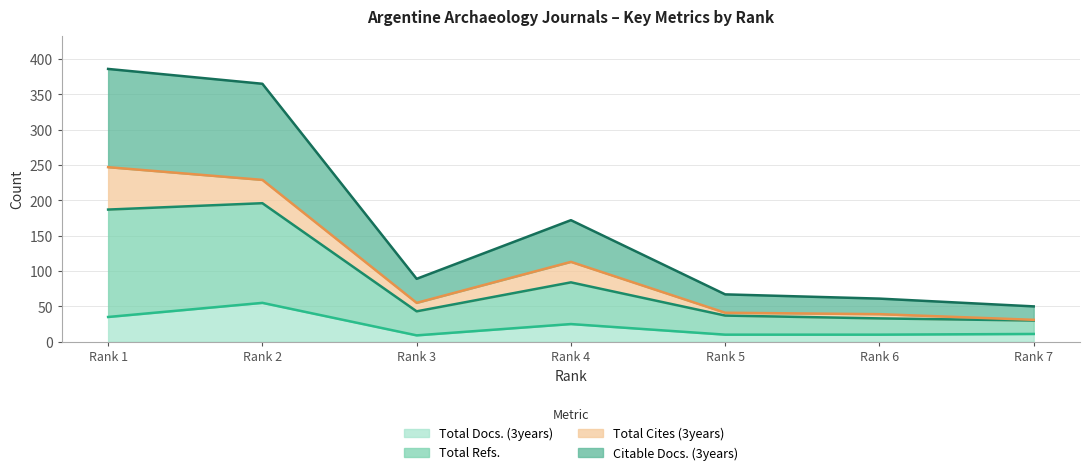

Which category has the highest value in the Total Docs. (3years) series?

Rank 2